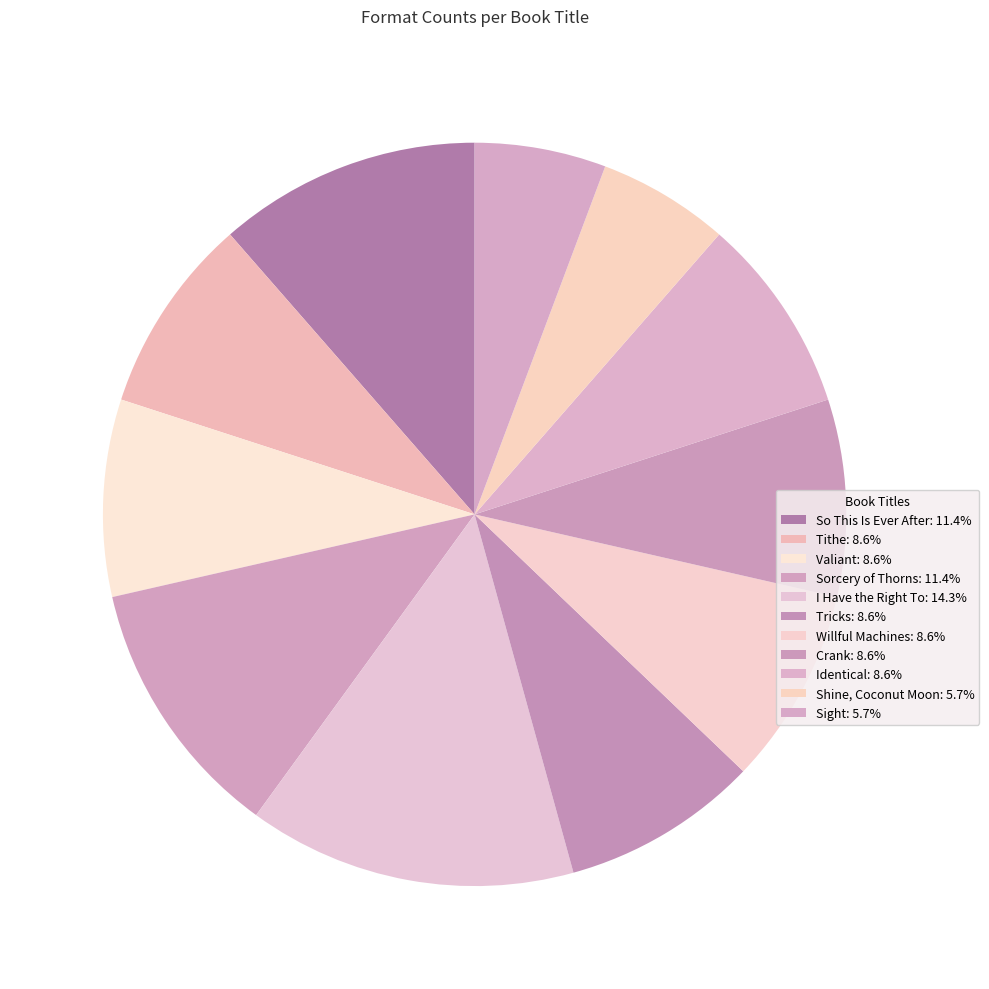

To the nearest percent, what is the difference between the Tricks and Shine, Coconut Moon slice percentages?

3%